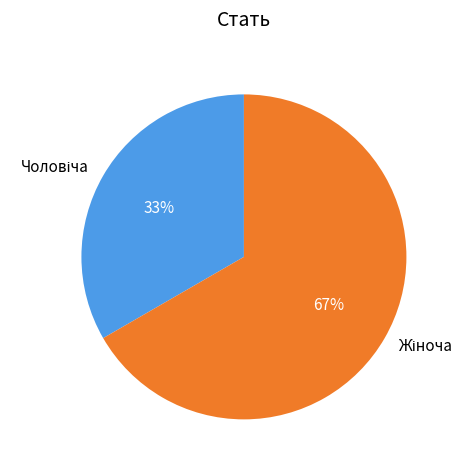

To the nearest percent, what is the average slice percentage?

50%